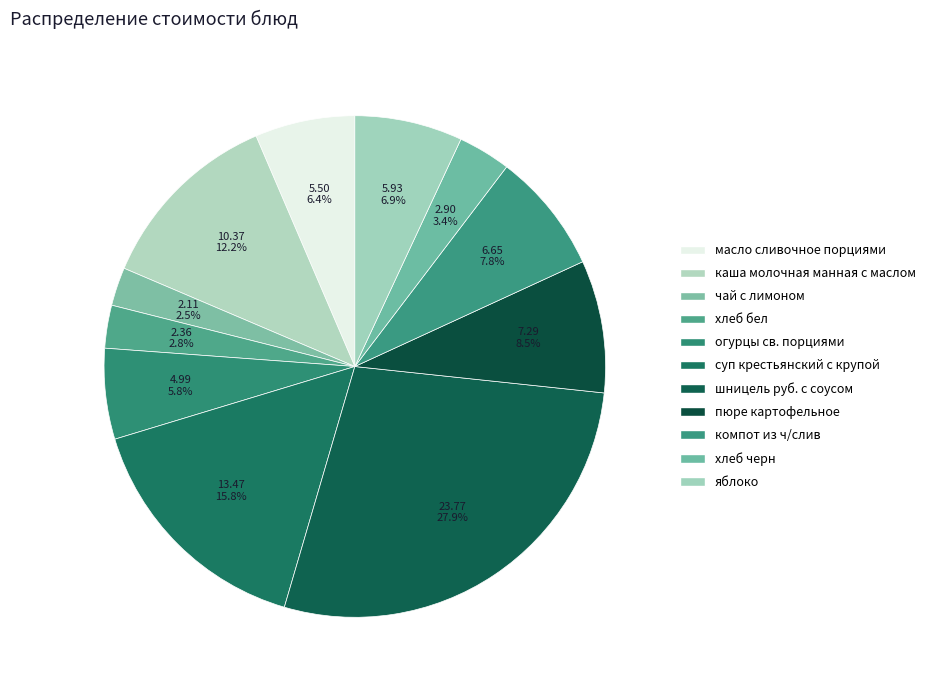

To the nearest percent, what percentage of the pie is огурцы св. порциями?

6%